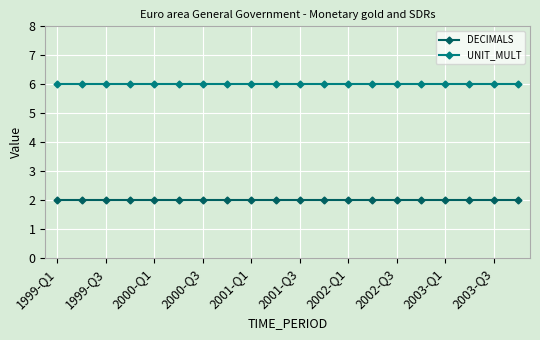

True or false: DECIMALS and UNIT_MULT intersect in this chart.

False